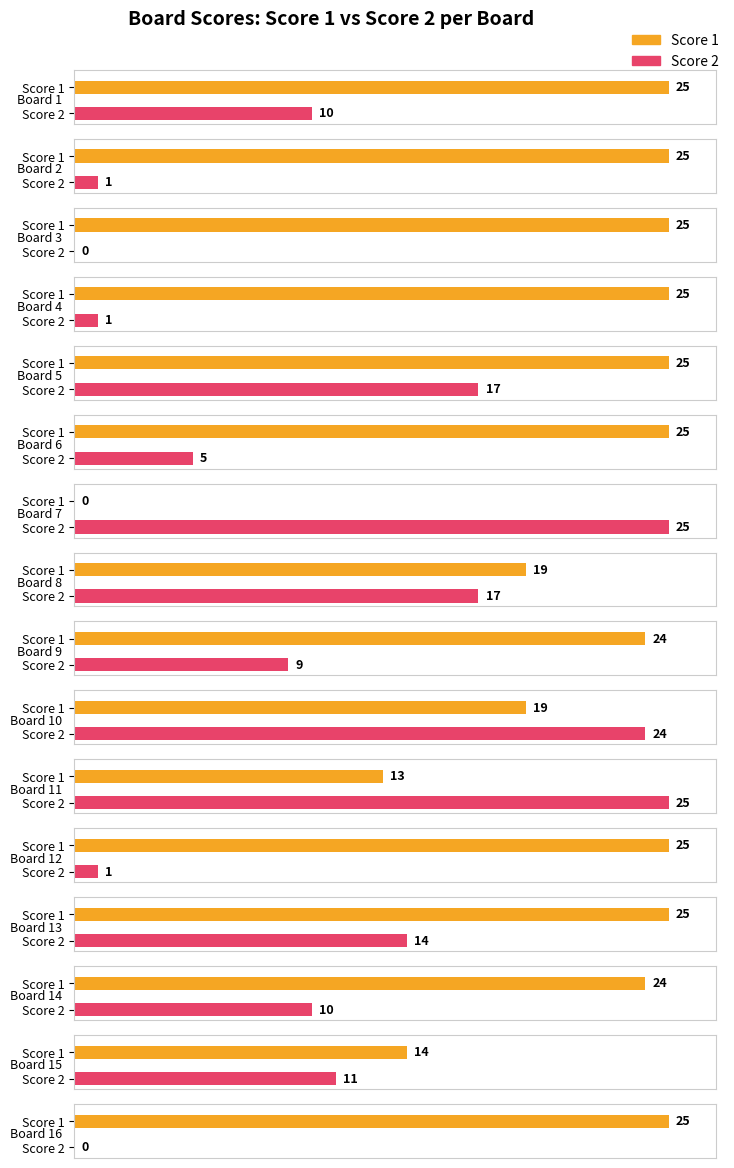

Which series has the largest total across all categories?

Score 1